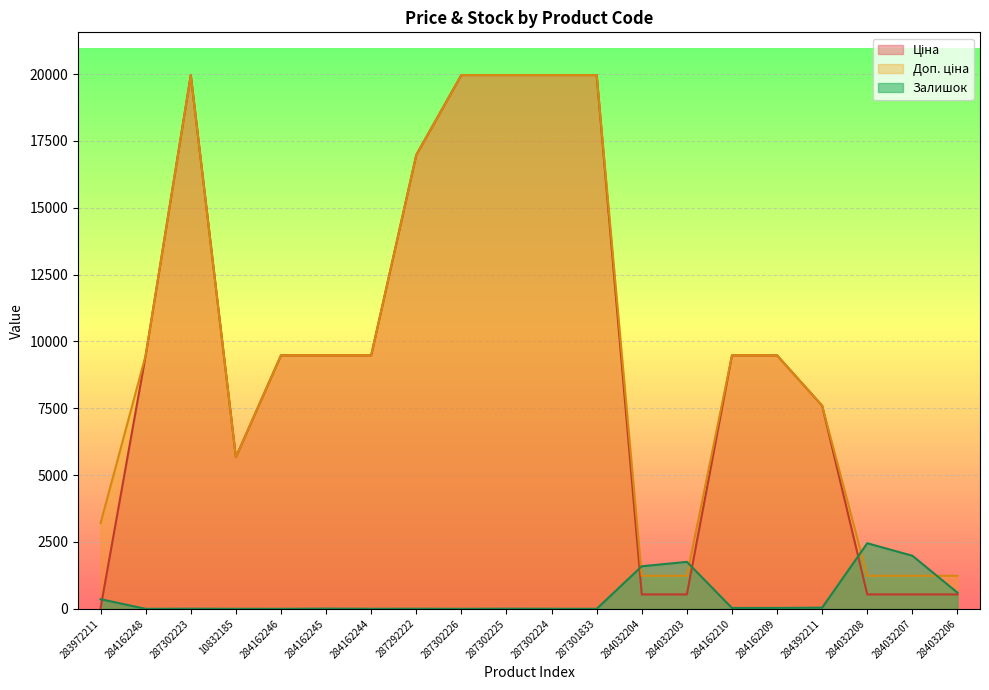

How many series are shown in this chart?

3